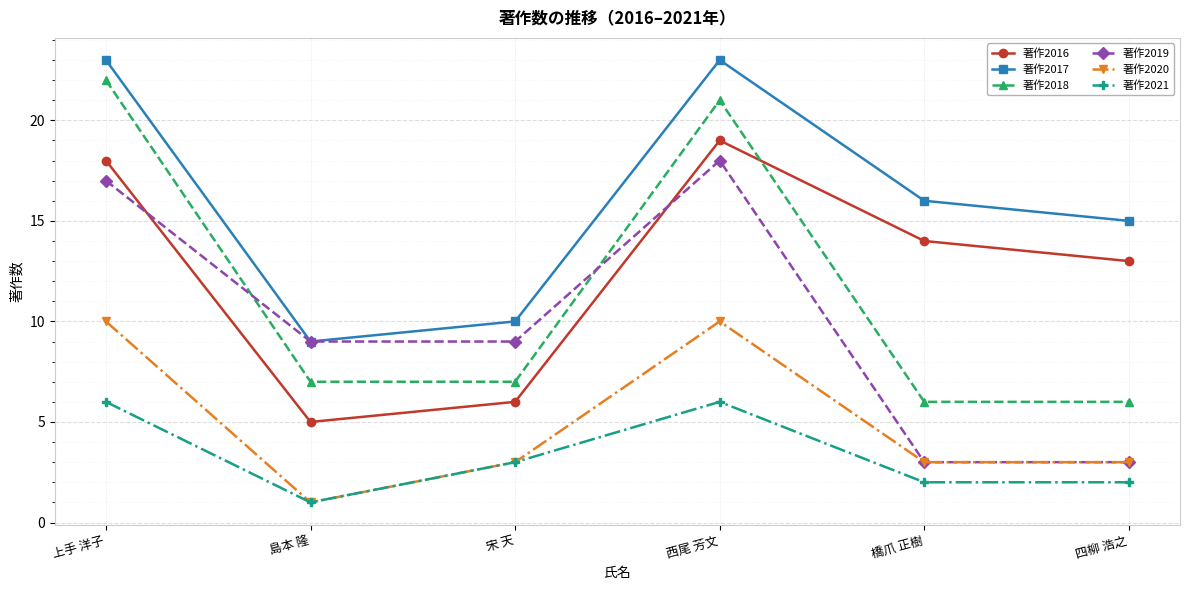

What is the label of the 5th point from the left?

橋爪 正樹